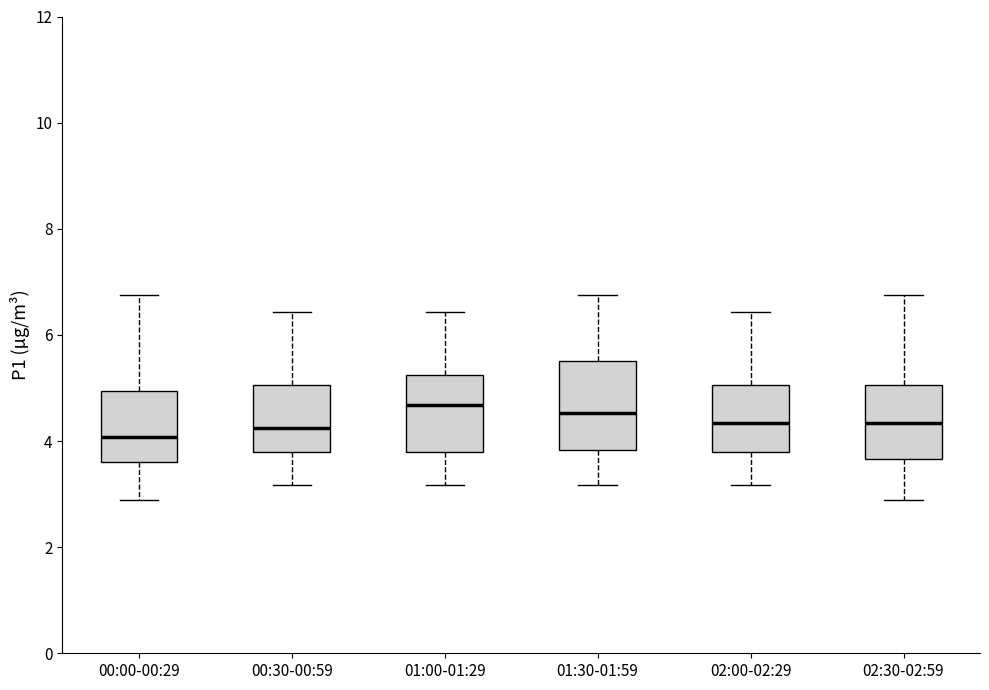

Reading left to right, read every box against the y-axis: the position of its median line, the range the box covers, and the ends of its whiskers. The values are not printed on the chart, so give them approximately, as read against the axis.

00:00-00:29: median 4.0, box 3.6 to 5.0, whiskers 2.8 to 6.8
00:30-00:59: median 4.2, box 3.8 to 5.0, whiskers 3.2 to 6.4
01:00-01:29: median 4.6, box 3.8 to 5.2, whiskers 3.2 to 6.4
01:30-01:59: median 4.6, box 3.8 to 5.6, whiskers 3.2 to 6.8
02:00-02:29: median 4.4, box 3.8 to 5.0, whiskers 3.2 to 6.4
02:30-02:59: median 4.4, box 3.6 to 5.0, whiskers 2.8 to 6.8